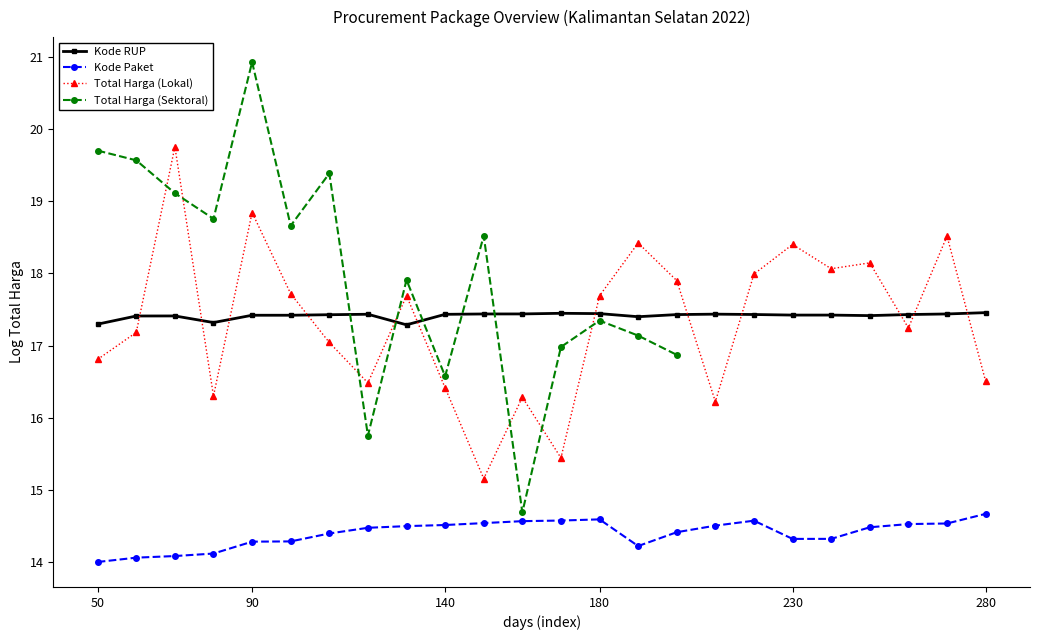

How many values in the Total Harga (Sektoral) series are below 19?

11